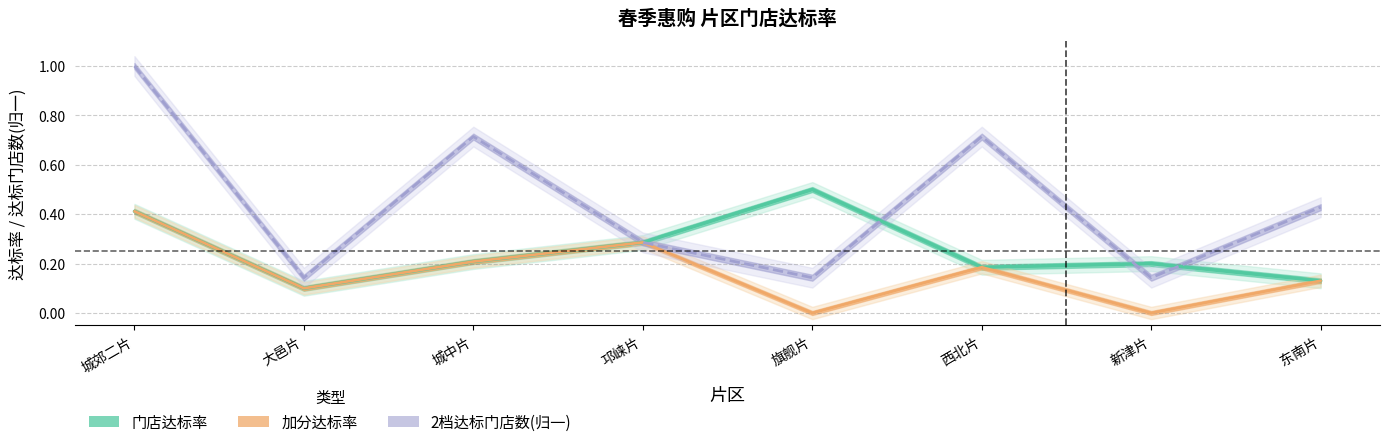

How many data points does each series have?

8